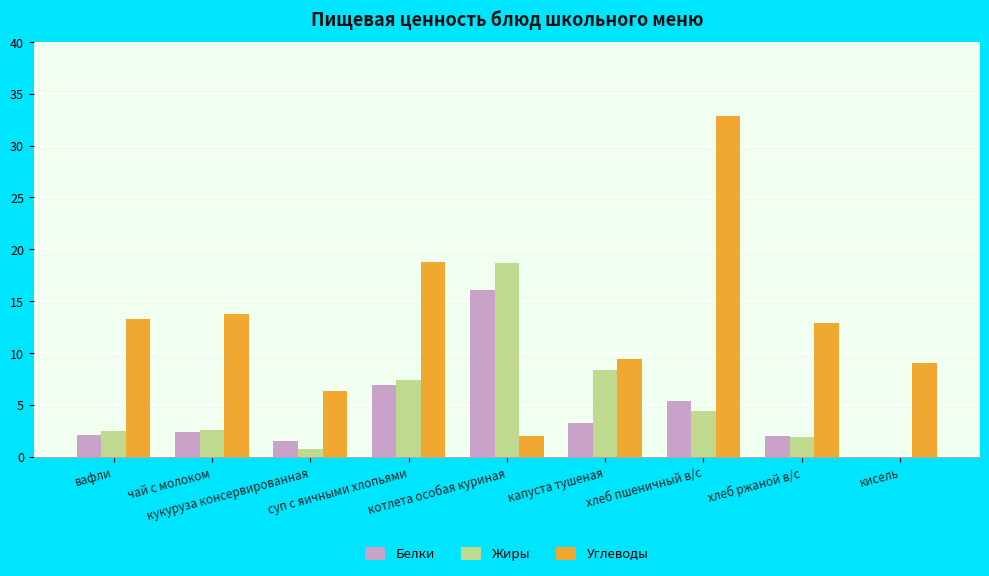

Which series has the largest total across all categories?

Углеводы